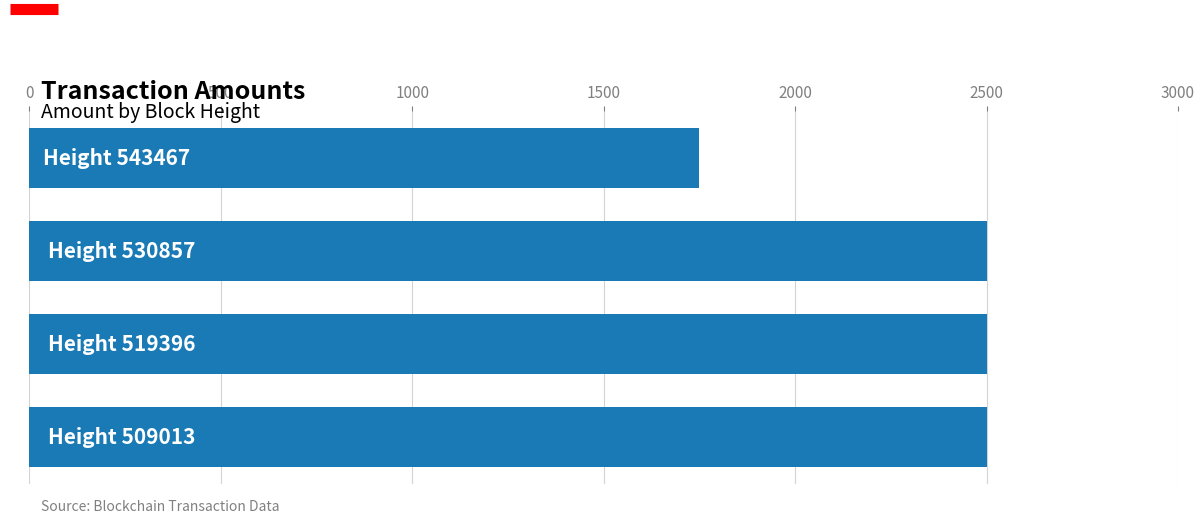

What is the difference between the maximum and minimum values?

750